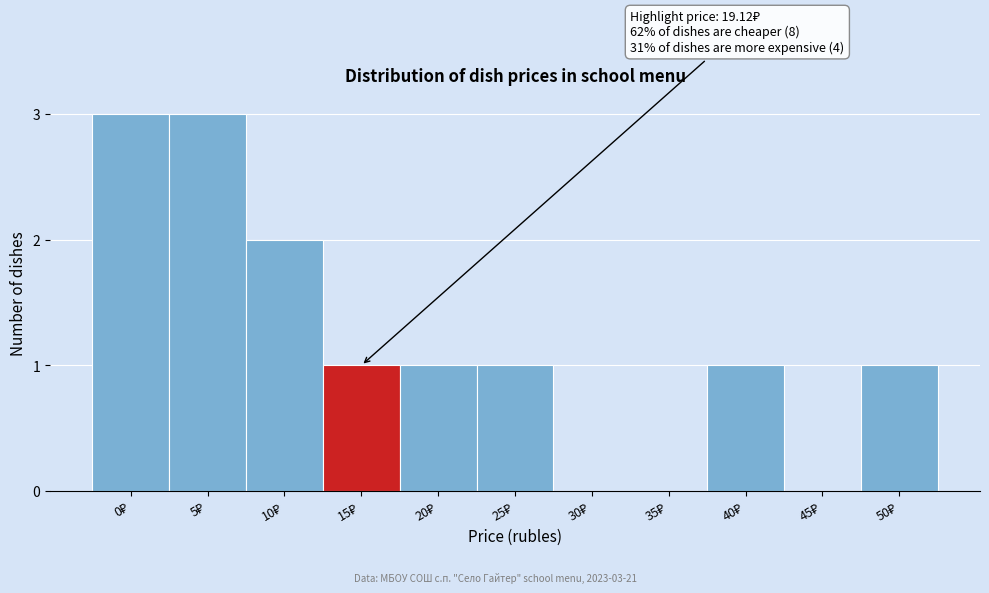

What is the sum of all values?

13